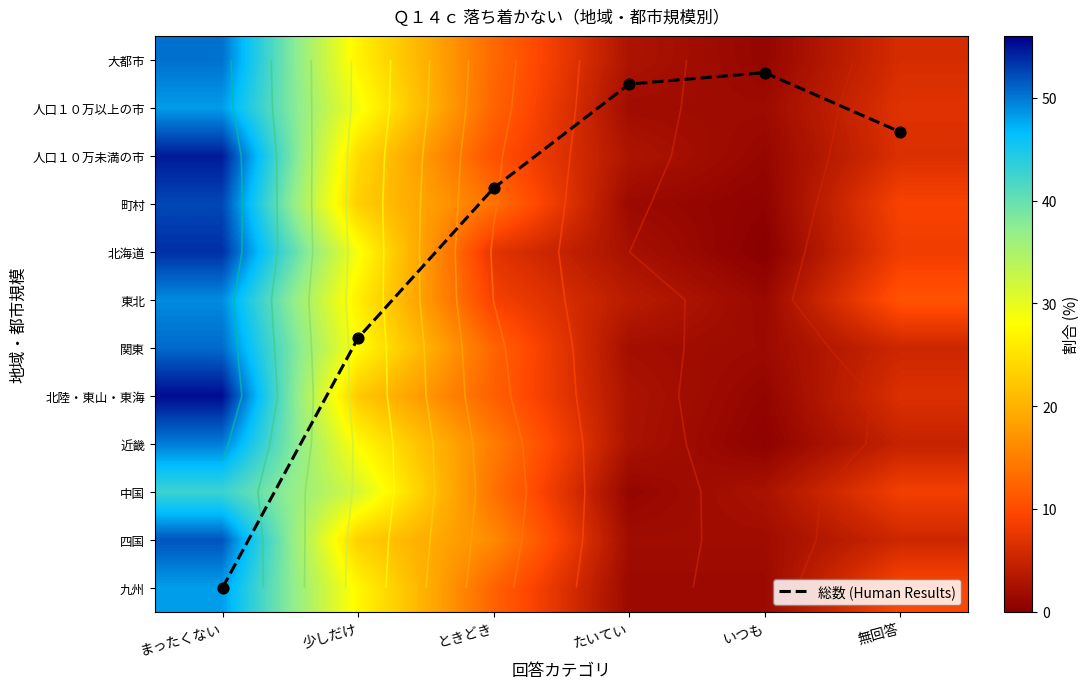

At how many categories does at least one series exceed 19?

2